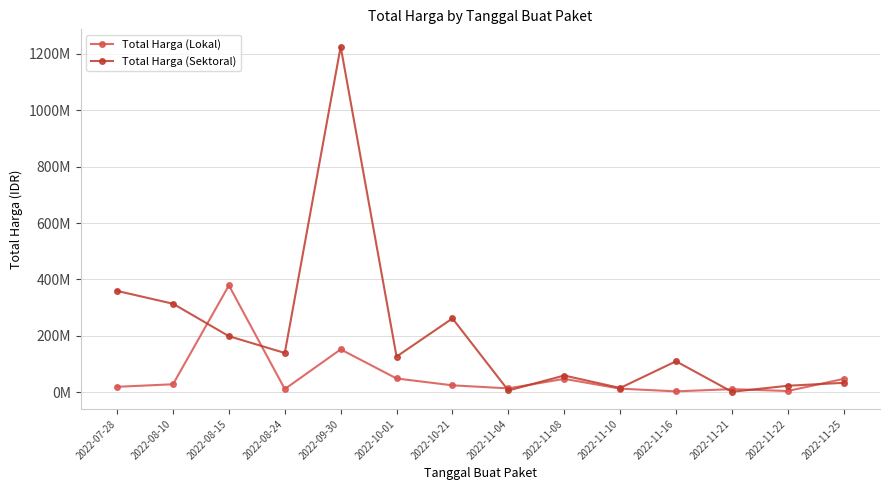

At which category does Total Harga (Sektoral) reach its first local valley?

2022-08-24